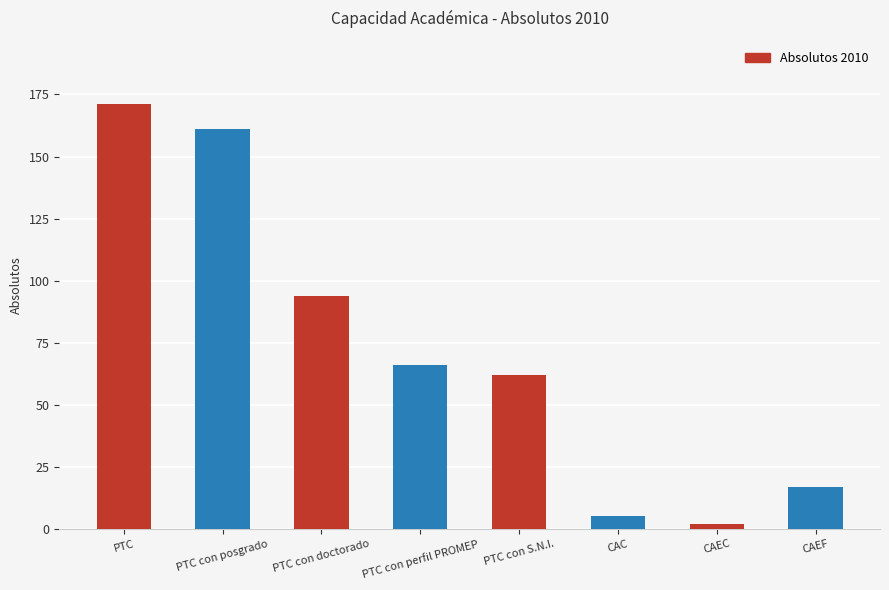

Reading right to left, list all the values displayed in this chart.

CAEF=17	CAEC=2	CAC=5	PTC con S.N.I.=62	PTC con perfil PROMEP=66	PTC con doctorado=94	PTC con posgrado=161	PTC=171